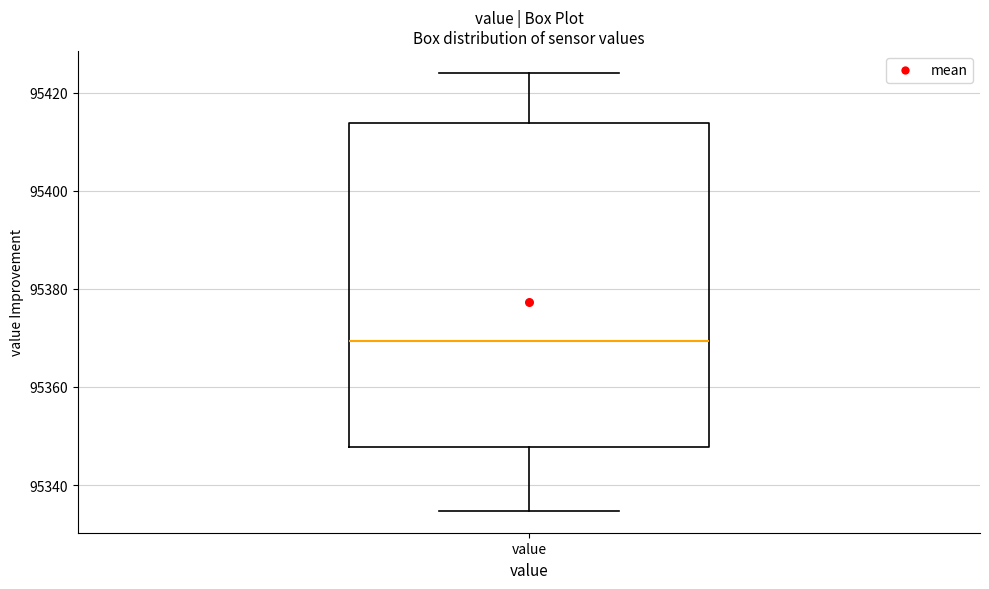

Where does the upper whisker of the box for value end on the y-axis? The values are not printed on the chart, so give them approximately, as read against the axis.

95424